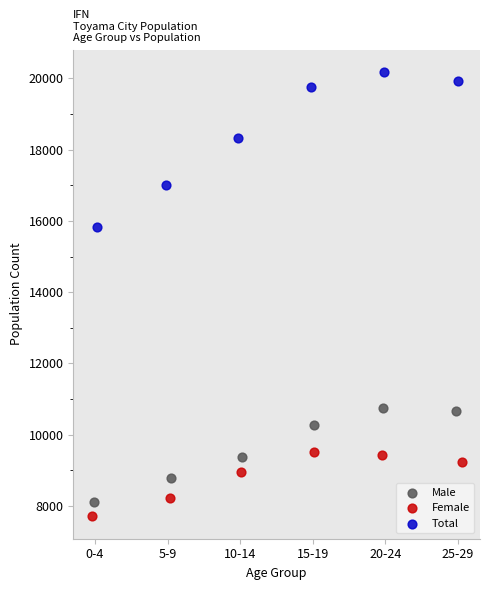

Which series reaches the minimum Y coordinate?

Female